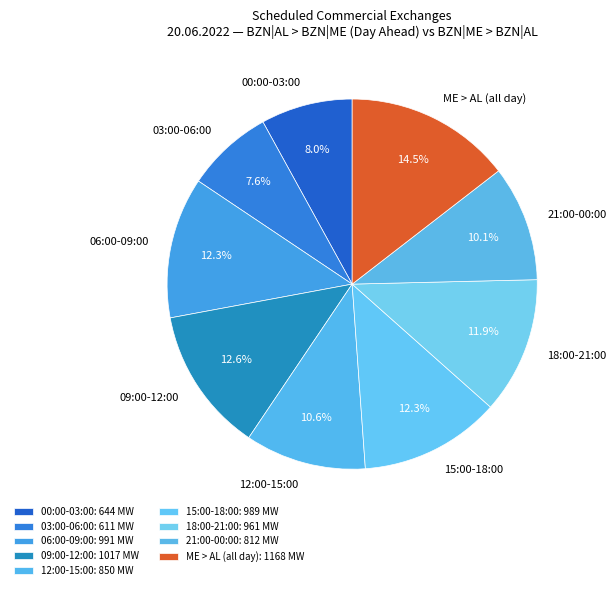

Count the number of slices in the pie.

9